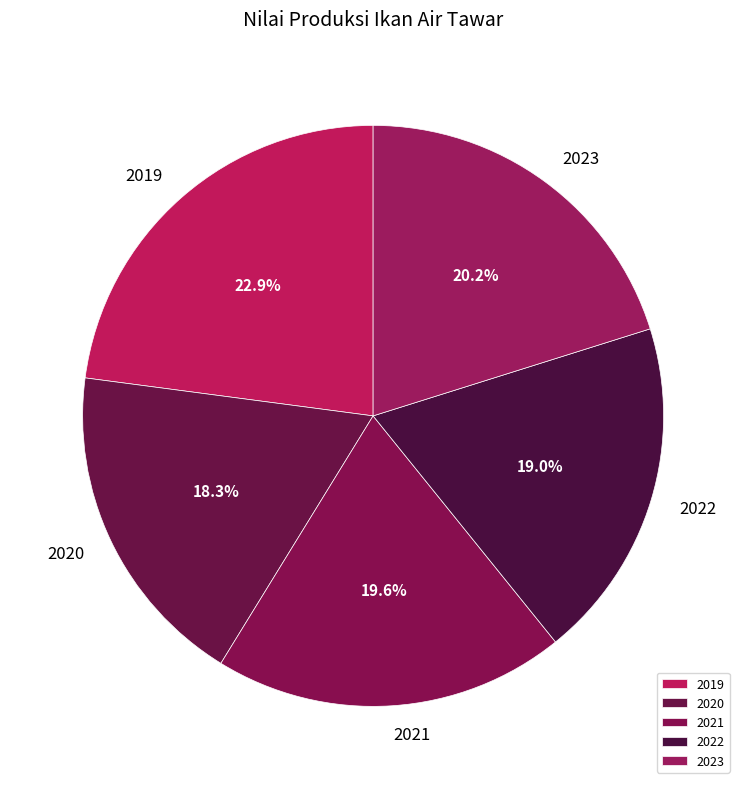

How many segments does this pie chart have?

5